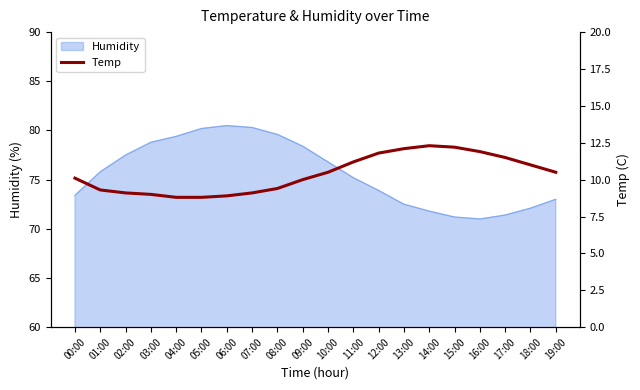

What is the greatest value displayed?

12.3